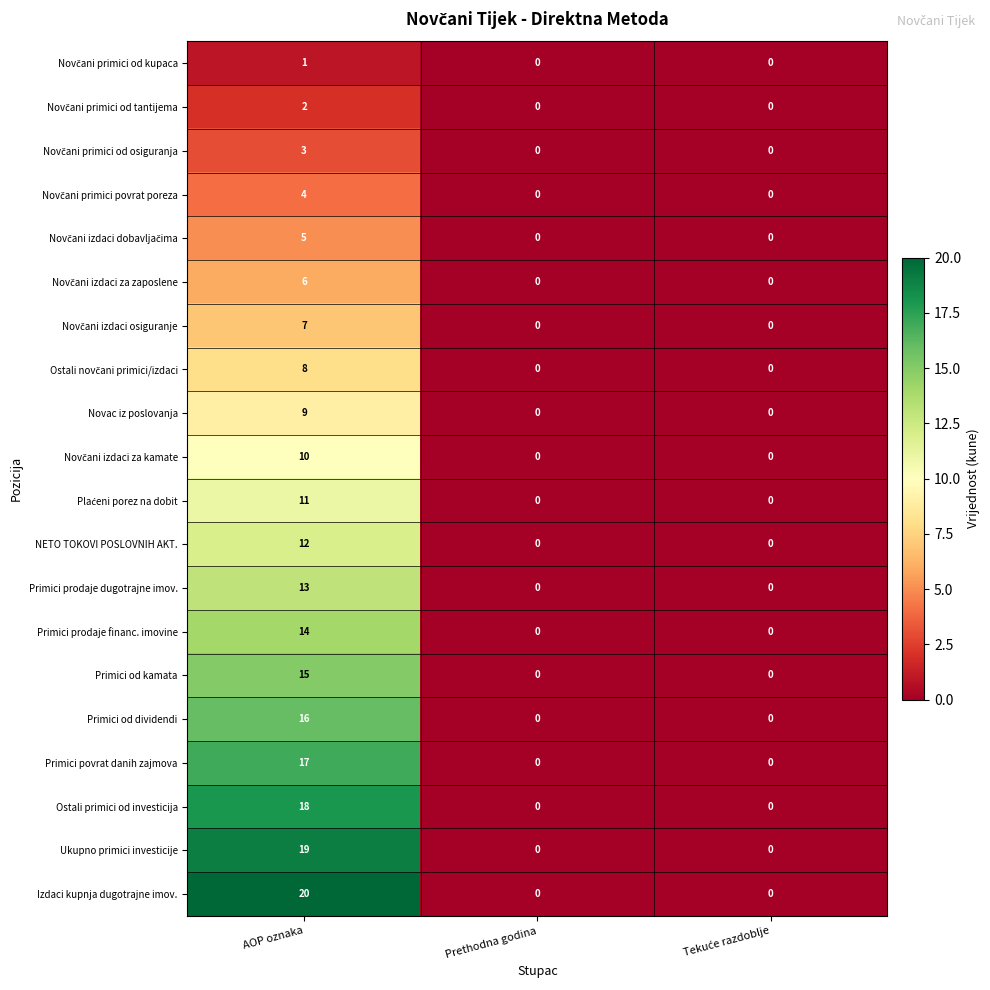

What is the difference between the highest and lowest values at AOP oznaka?

19